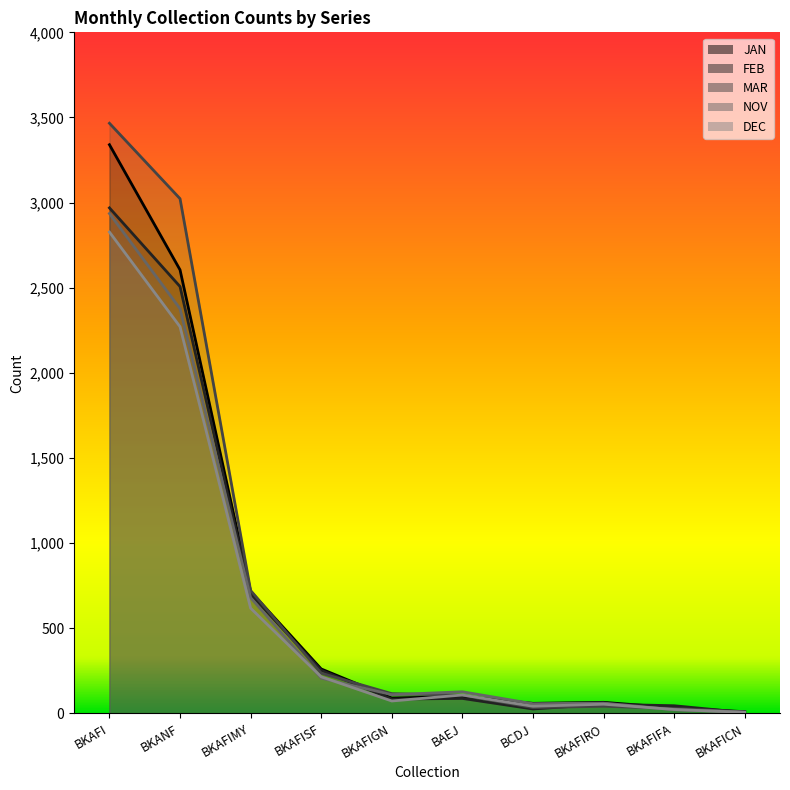

The value of MAR at BKAFIFA is 51. True or false?

False